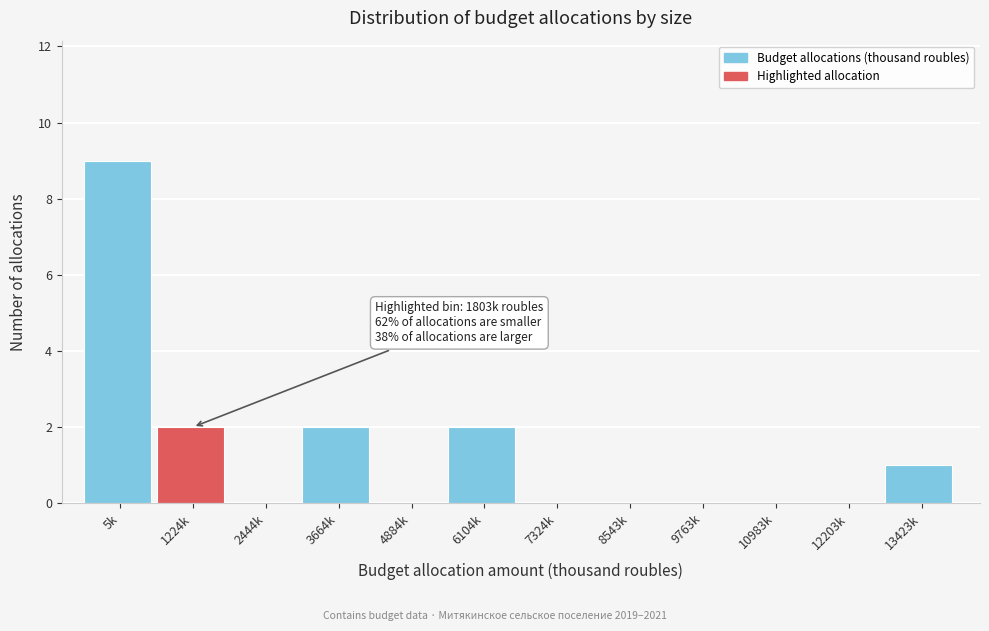

Reading left to right, list all the values displayed in this chart.

5k=9	1224k=2	2444k=0	3664k=2	4884k=0	6104k=2	7324k=0	8543k=0	9763k=0	10983k=0	12203k=0	13423k=1